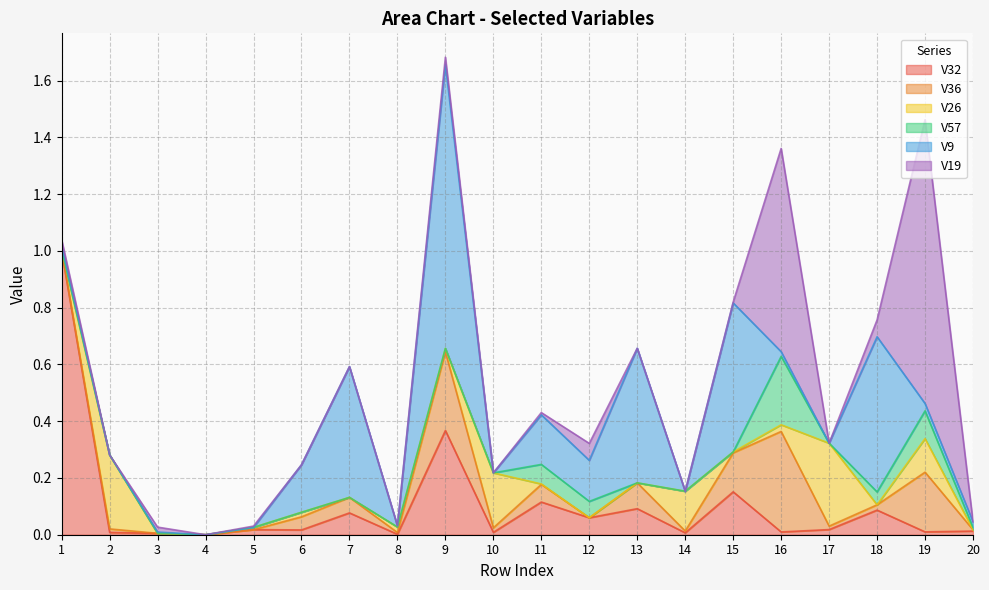

Rank the series by their maximum value, from highest to lowest.

V32, V9, V19, V36, V26, V57